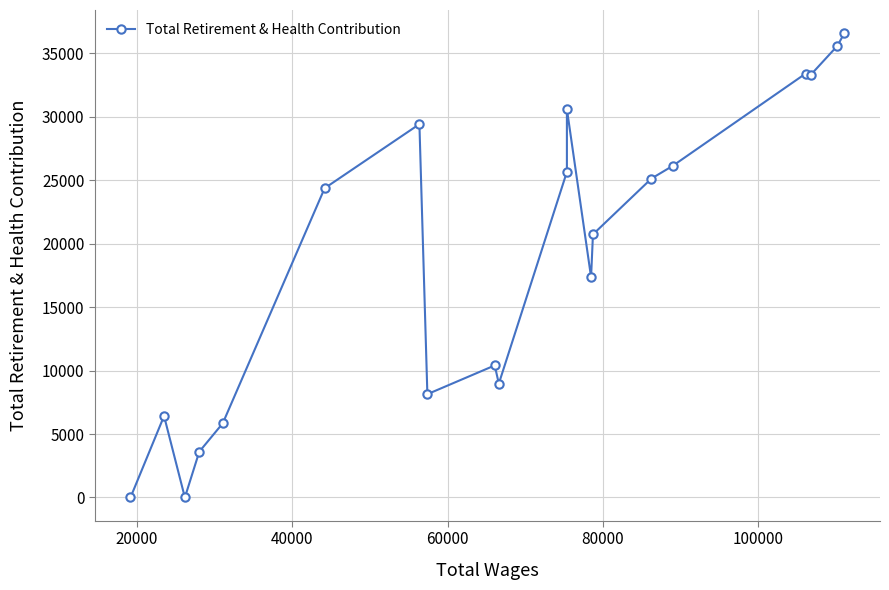

Reading left to right, what are all the values shown in this chart?

0	6420	0	3603	5848	24368	29421	8141	10406	8972	25662	30603	17361	20733	25134	26127	33408	33319	35588	36586